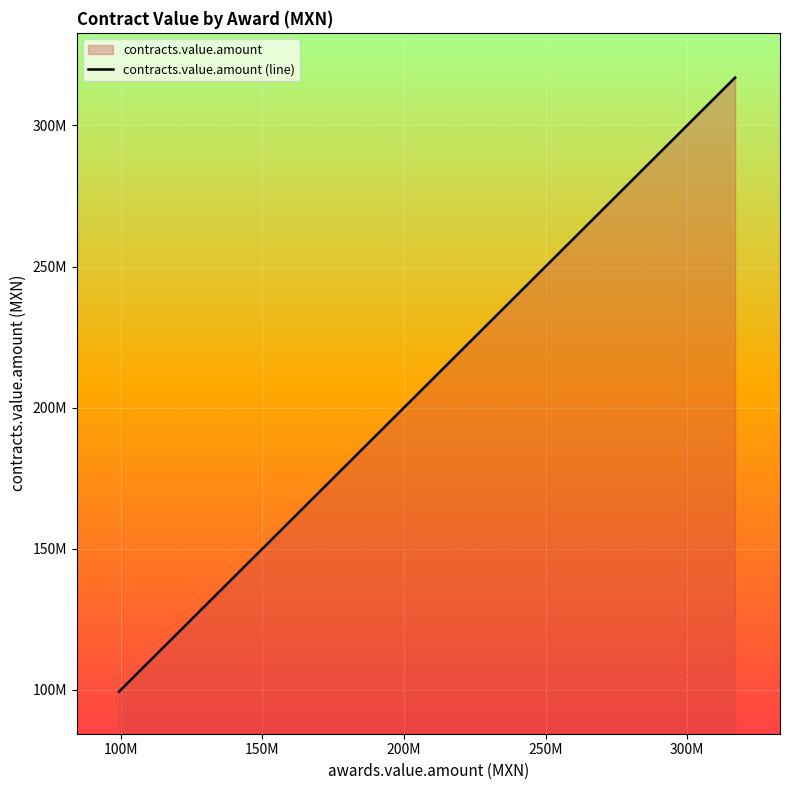

How many lines are shown in the chart?

1